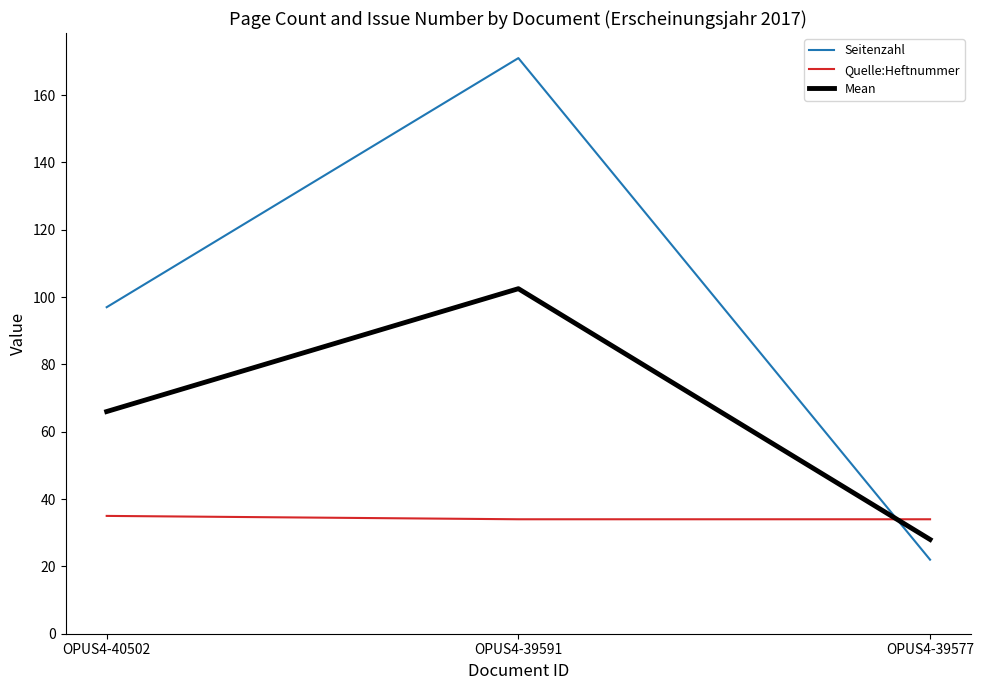

Which series has the widest spread of values?

Seitenzahl